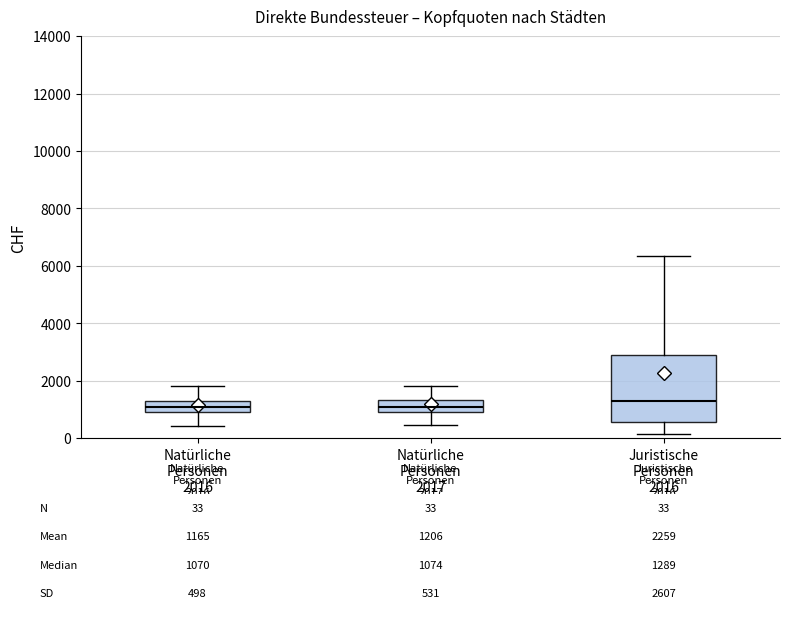

Which box is the tallest, from its lower edge to its upper edge?

Juristische Personen 2016